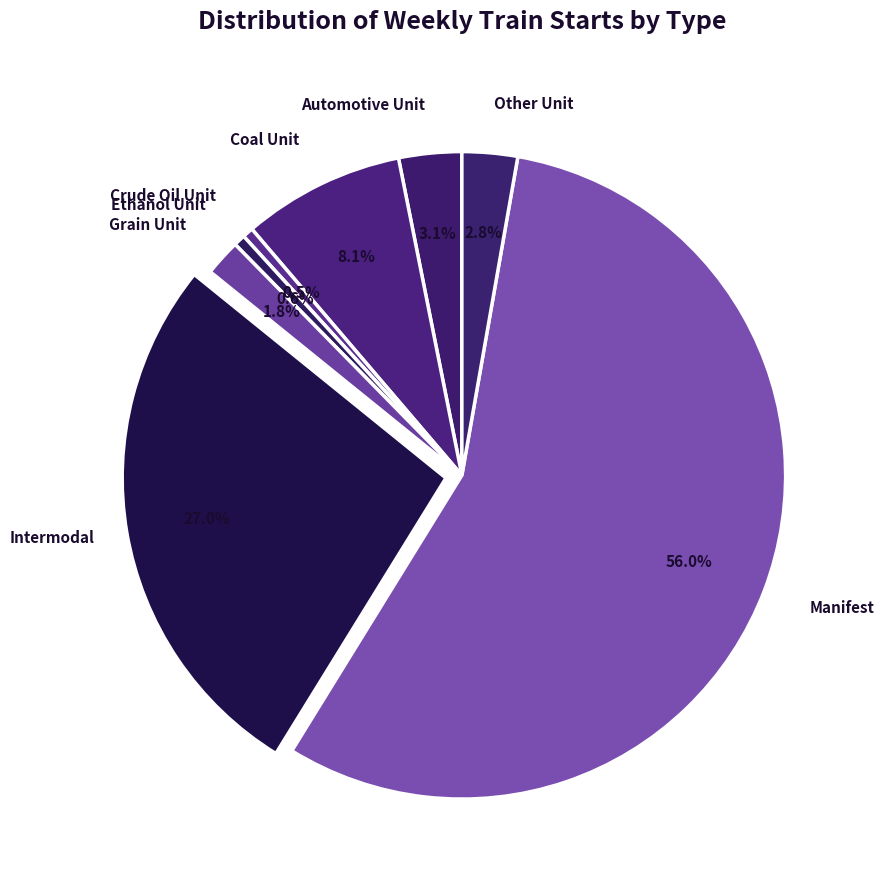

Count the number of slices in the pie.

8